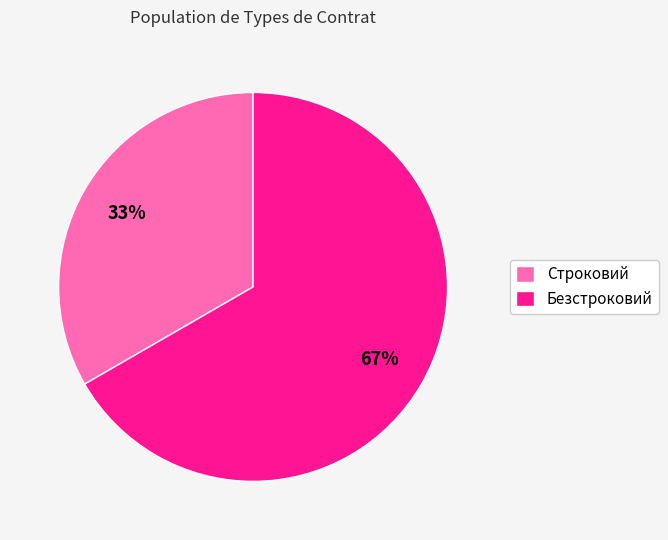

How many slices are in this pie chart?

2